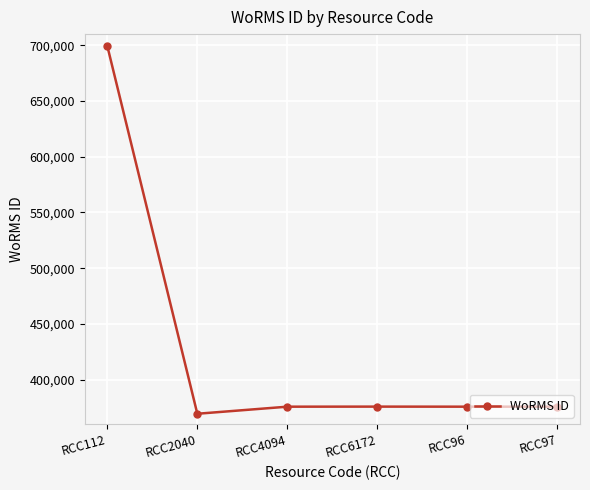

True or false: there are more than 2 points higher than both neighbors.

False